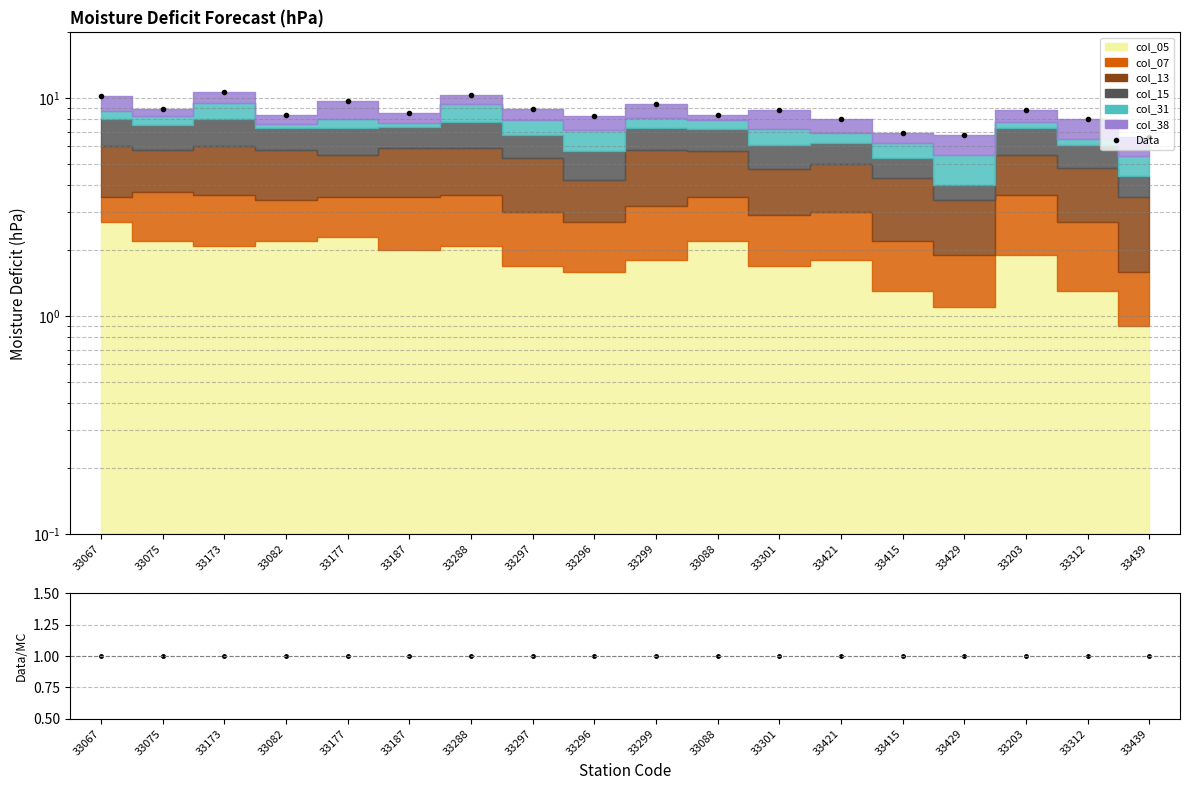

Count the number of categories in the chart.

18